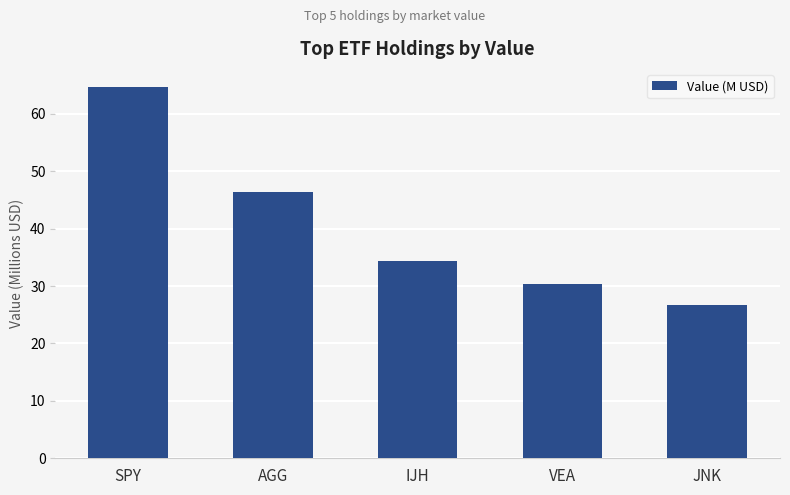

The chart shows a value of 30.4 at VEA. True or false?

True